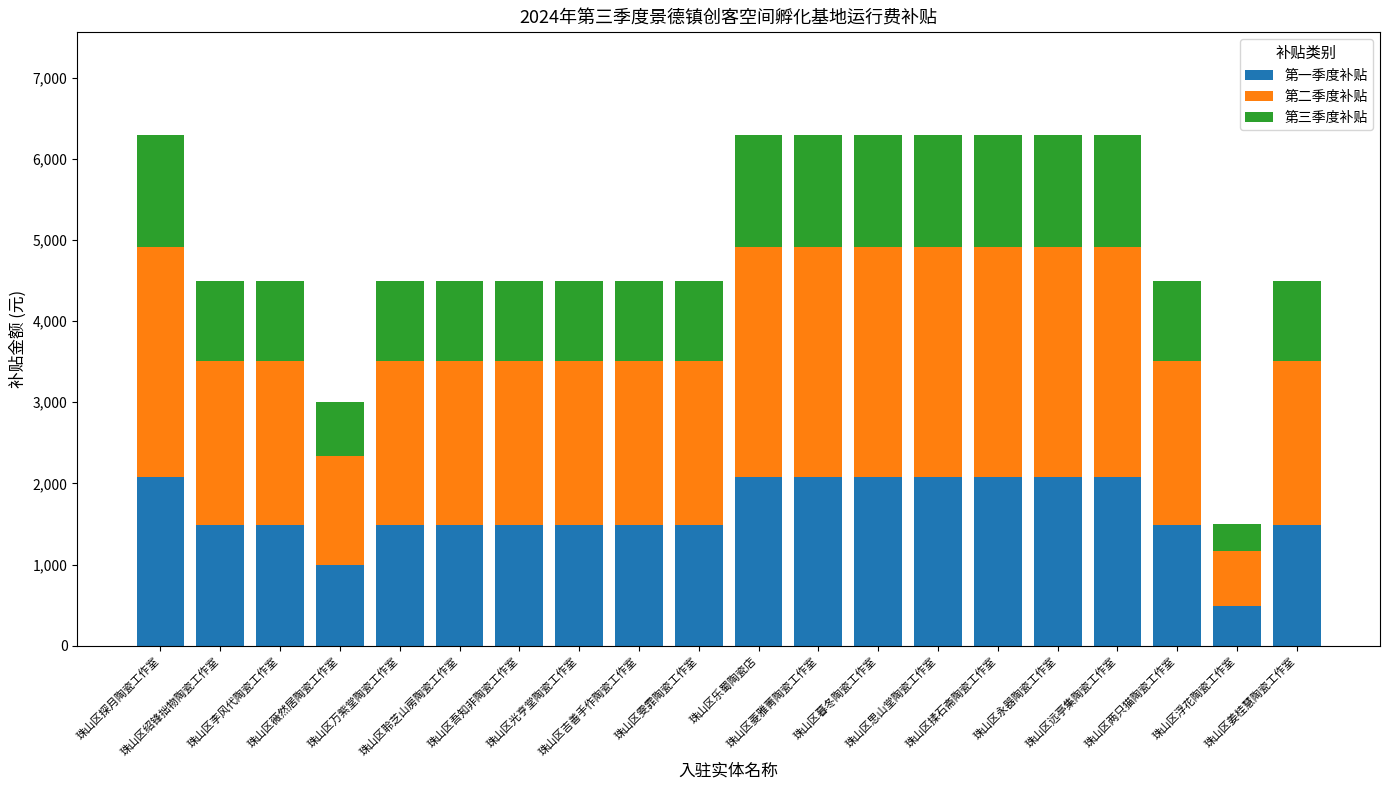

What is the difference between the maximum and minimum values in the 第一季度补贴 series?

1584